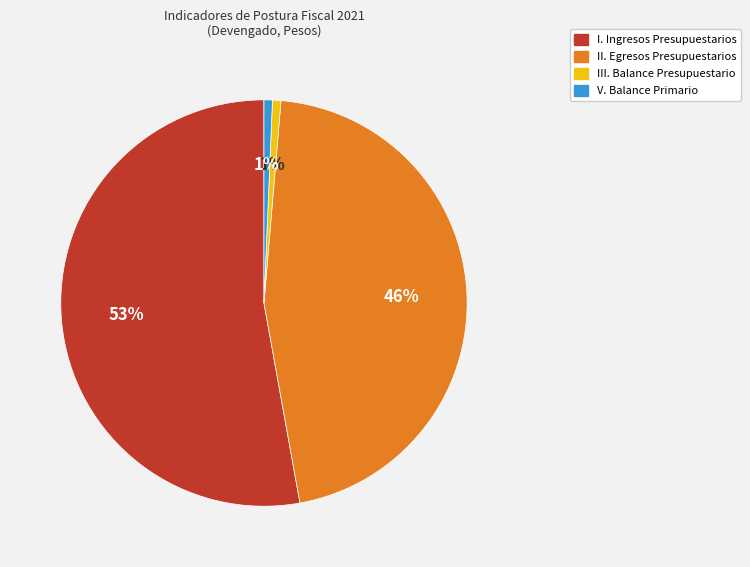

Do I. Ingresos Presupuestarios and V. Balance Primario together represent more than half of the pie?

Yes